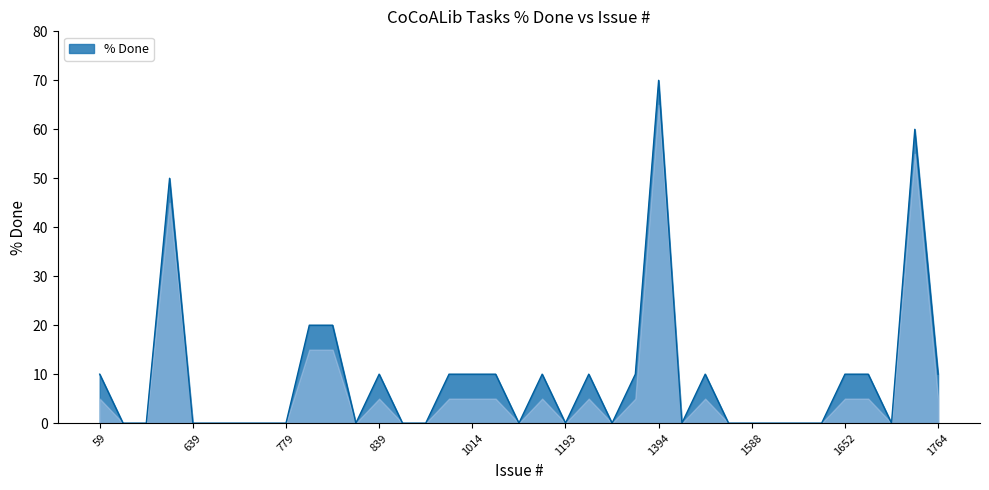

True or false: the data has more than 1 interior local peaks.

True